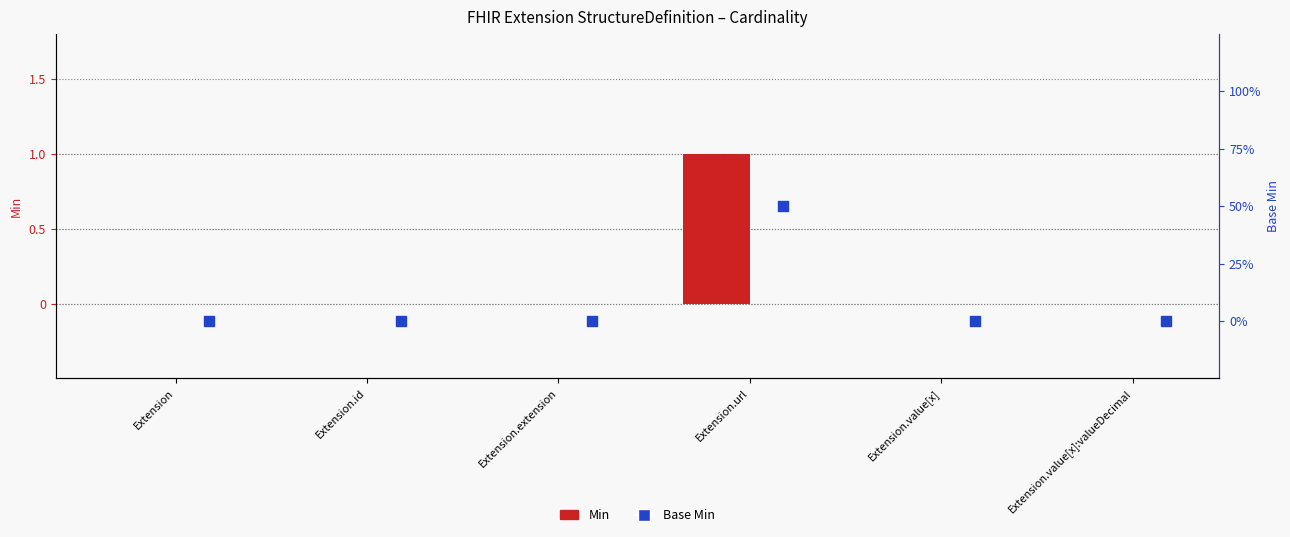

Which series has the widest spread of Y values?

Min